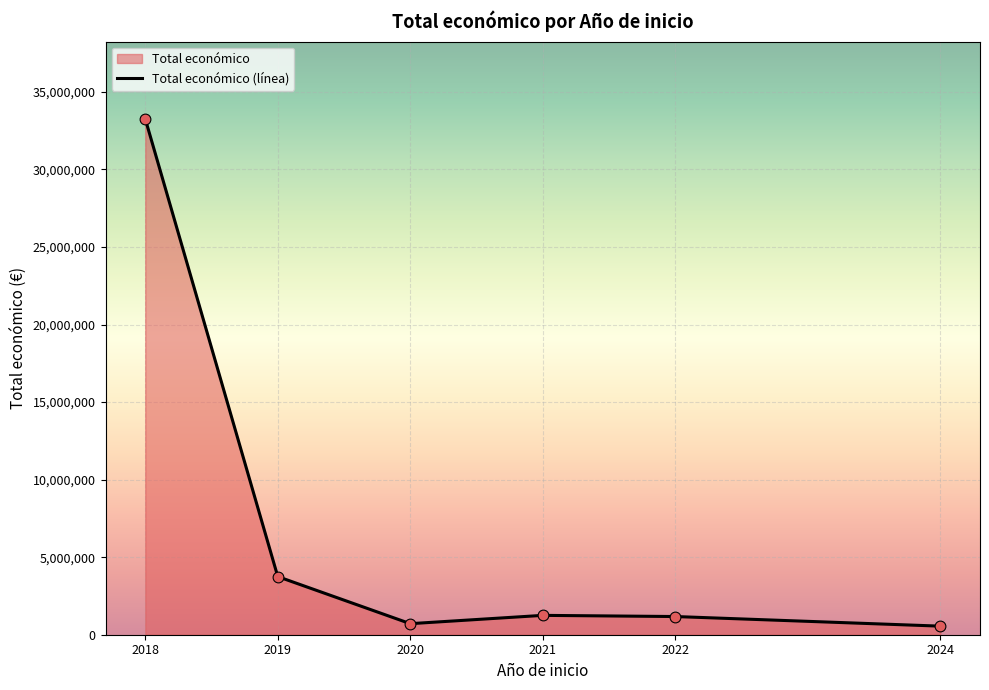

Which has a higher value, 2022 or 2019?

2019